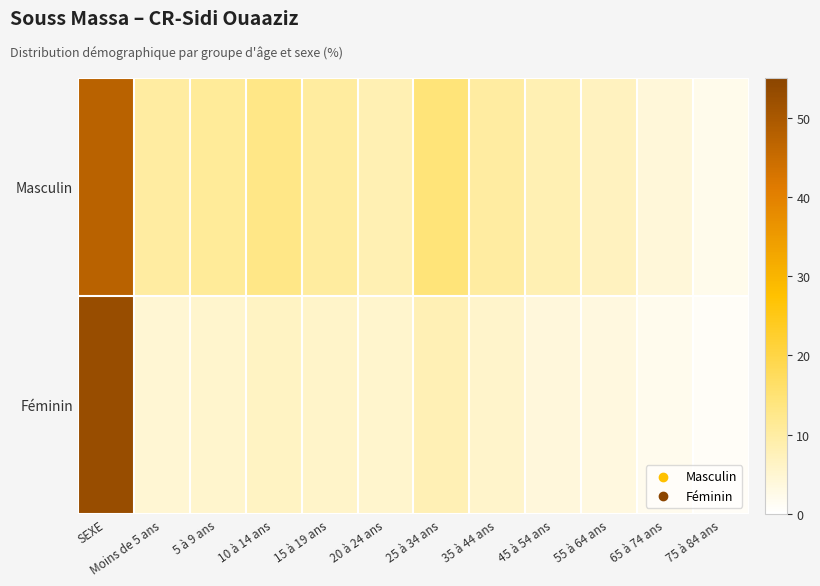

Reading right to left, transcribe all the data shown in this chart.

Masculin: 75 à 84 ans=2.3	65 à 74 ans=4.1	55 à 64 ans=6.9	45 à 54 ans=8.2	35 à 44 ans=10.1	25 à 34 ans=14.6	20 à 24 ans=8.3	15 à 19 ans=10.4	10 à 14 ans=12.9	5 à 9 ans=11.1	Moins de 5 ans=10.1	SEXE=47.3
Féminin: 75 à 84 ans=0.9	65 à 74 ans=2.0	55 à 64 ans=3.5	45 à 54 ans=4.0	35 à 44 ans=5.7	25 à 34 ans=8.0	20 à 24 ans=5.4	15 à 19 ans=5.9	10 à 14 ans=6.5	5 à 9 ans=5.5	Moins de 5 ans=4.8	SEXE=52.7